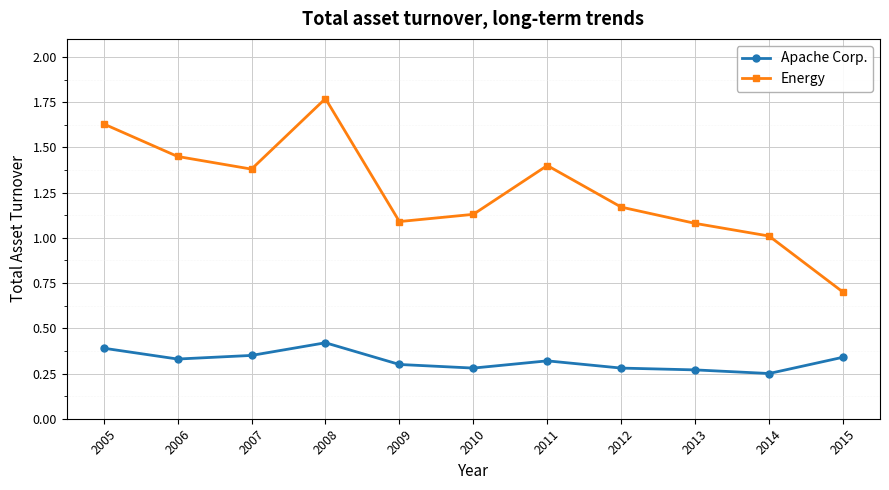

What are all the series names shown in the legend?

Apache Corp., Energy